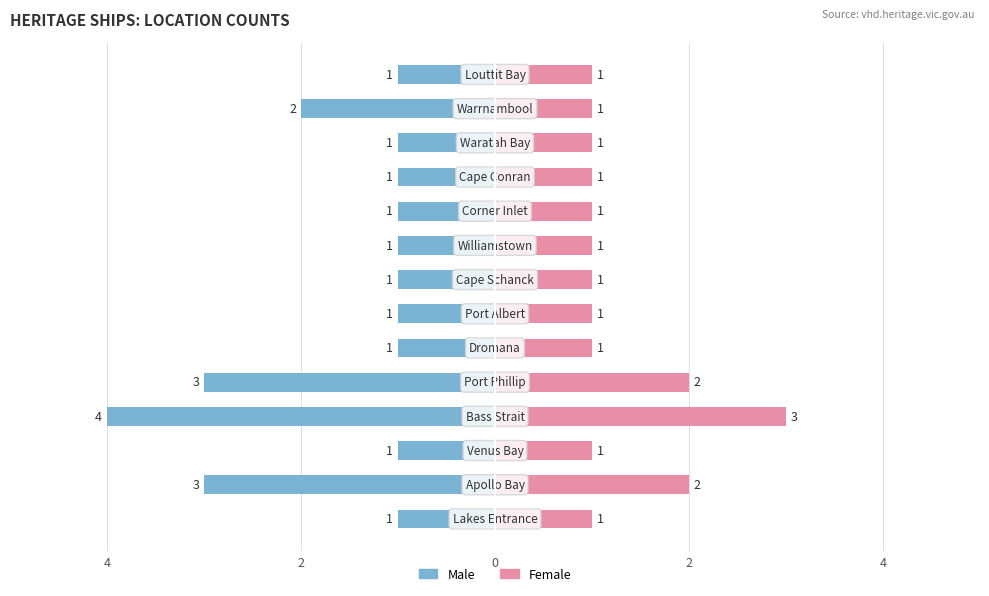

What are all the series names shown in the legend?

Male, Female